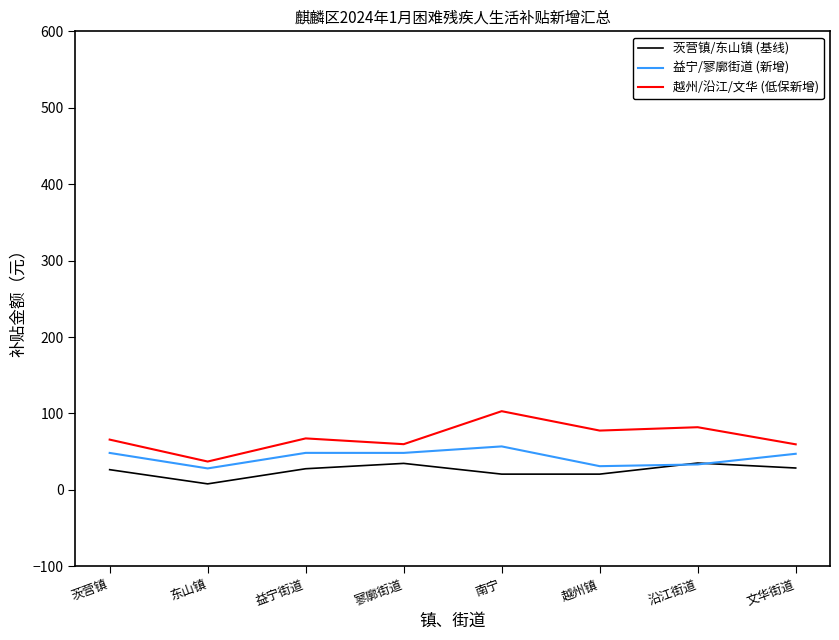

Read the 益宁/寥廓街道 (新增) value at 茨营镇.

48.4